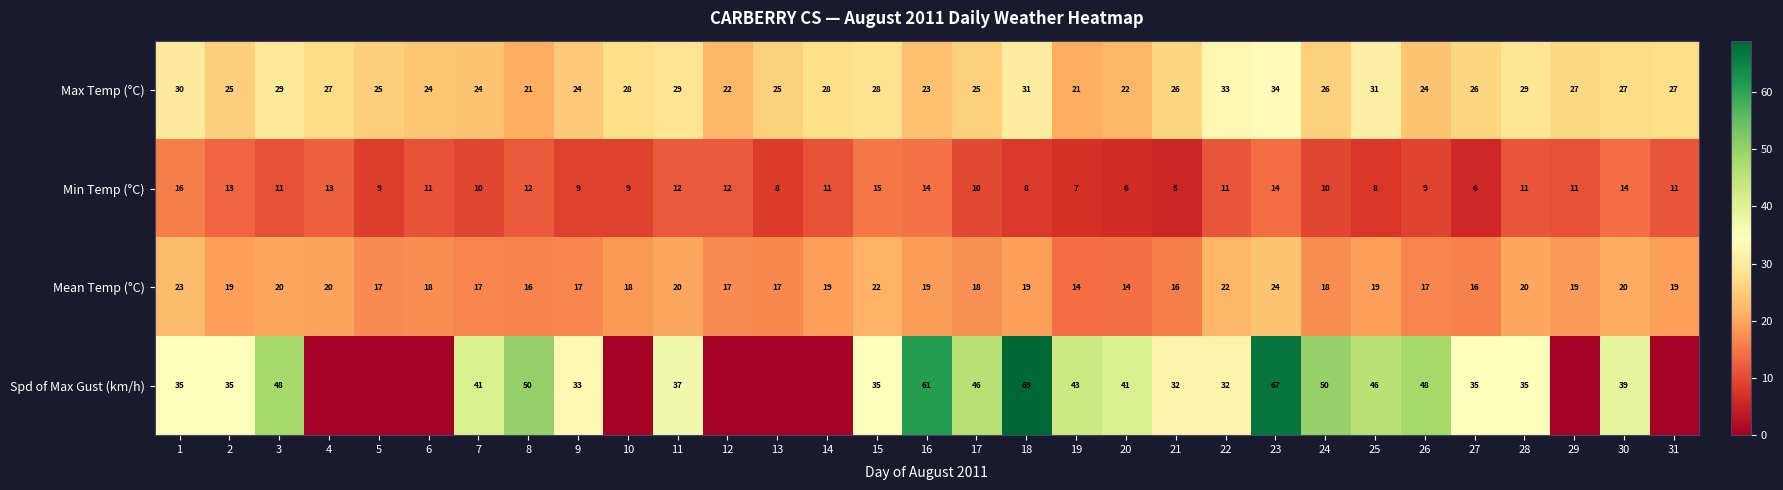

What is the total value across all series at 19?

85